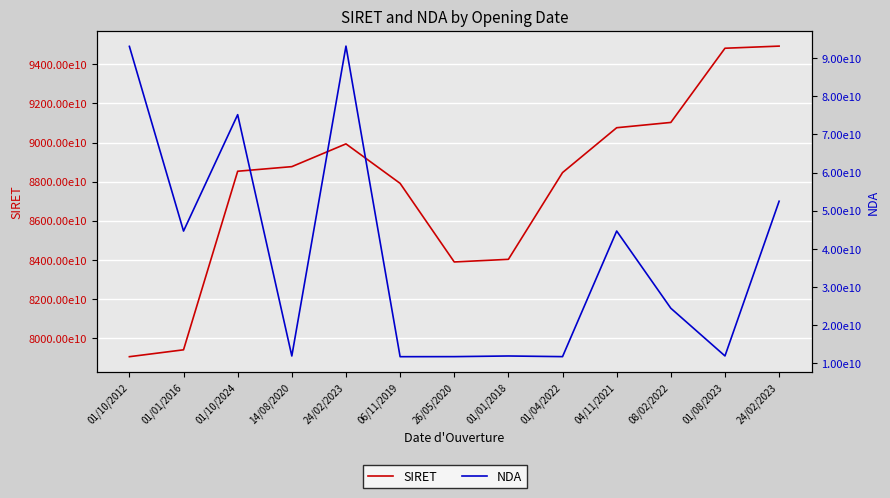

Between 01/04/2022 and 14/08/2020, which is larger?

14/08/2020